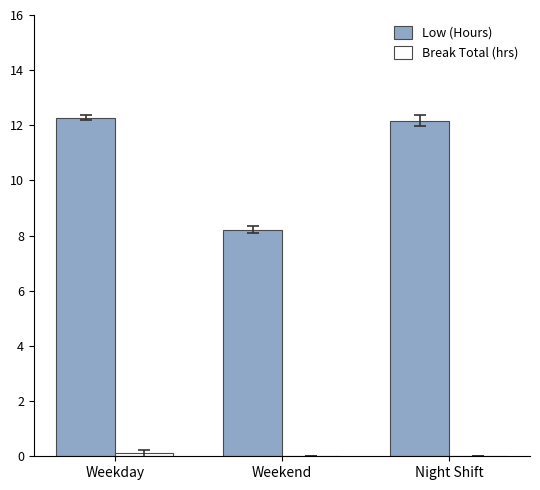

What is the difference between the Low (Hours) values at Weekday and Weekend?

4.1